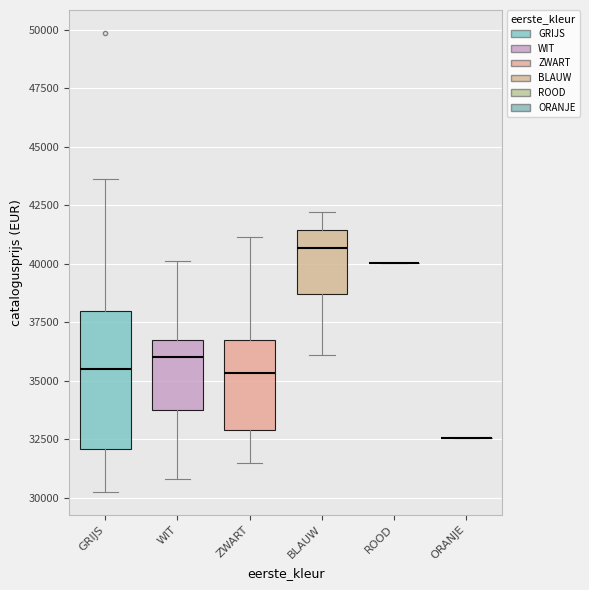

What is the difference between the maximum and minimum values in the BLAUW series?

6094